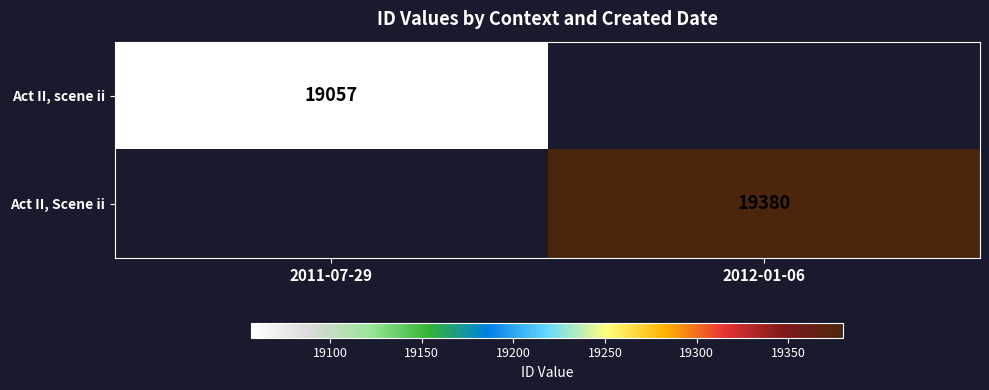

The value of Act II, scene ii at 2011-07-29 is 19057. True or false?

True